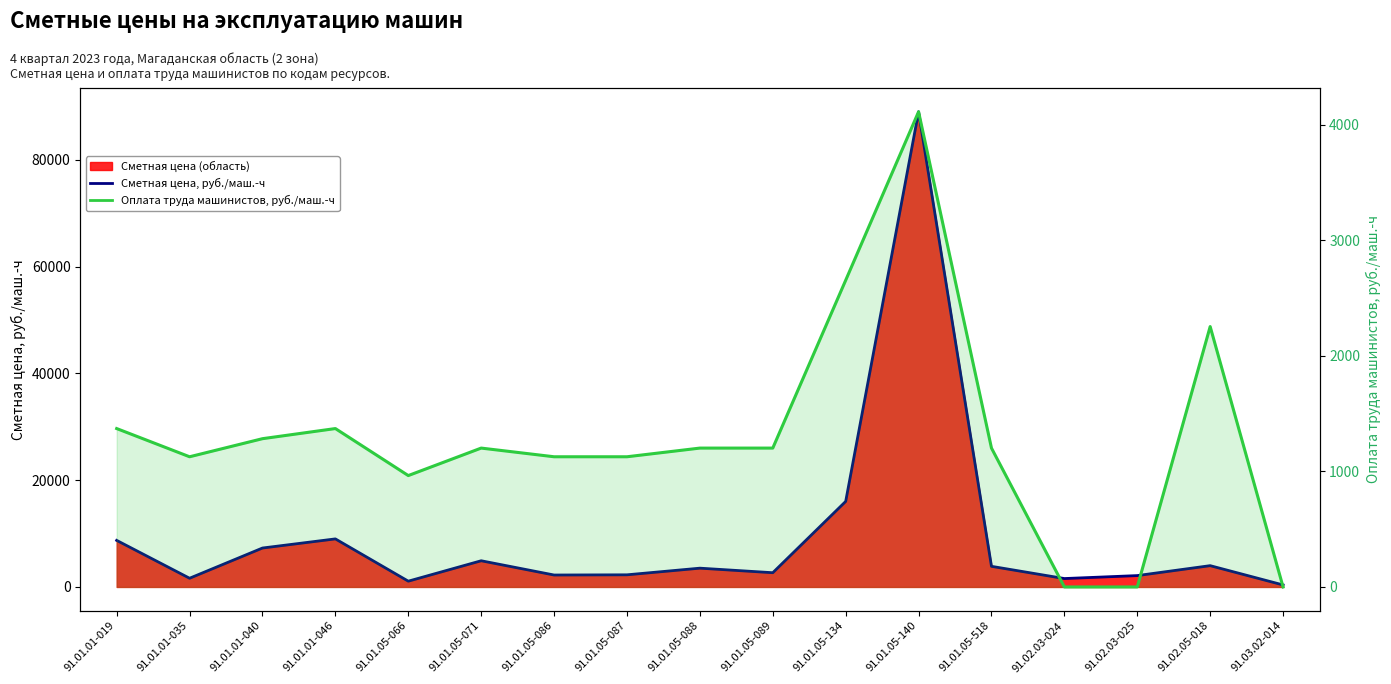

Reading left to right, list all the values displayed in this chart.

Сметная цена, руб./маш.-ч: 8724.2	1632.8	7292.3	9000.9	1084.0	4906.2	2237.2	2274.7	3518.6	2668.0	16018.5	88994.7	3864.7	1573.7	2128.2	3989.0	377.6
Оплата труда машинистов, руб./маш.-ч: 1371.2	1127.0	1283.5	1371.2	964.2	1202.2	1127.0	1127.0	1202.2	1202.2	2654.7	4113.6	1202.2	0.0	0.0	2254.0	0.0